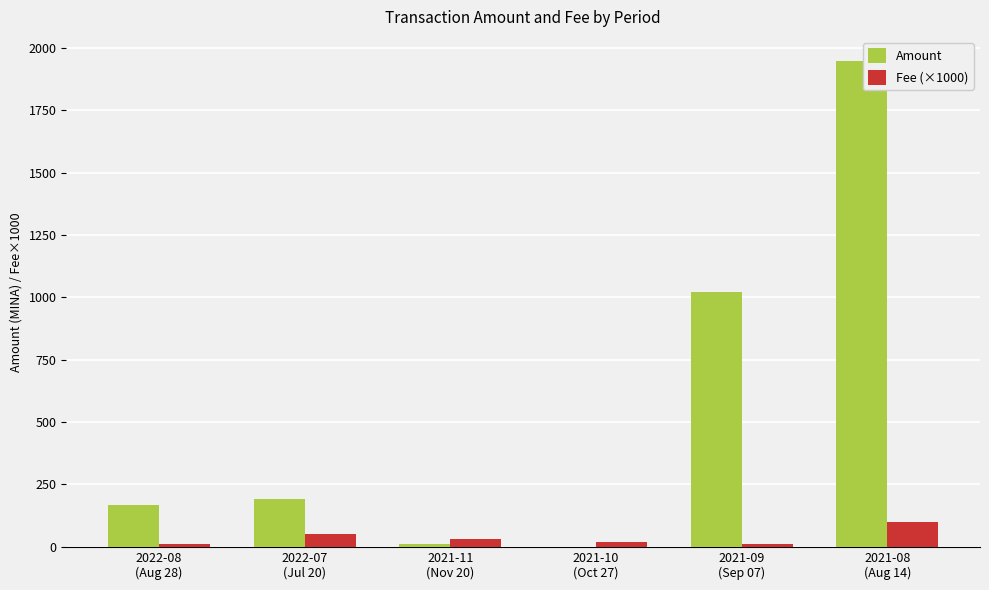

What is the maximum value shown in the chart?

1946.5